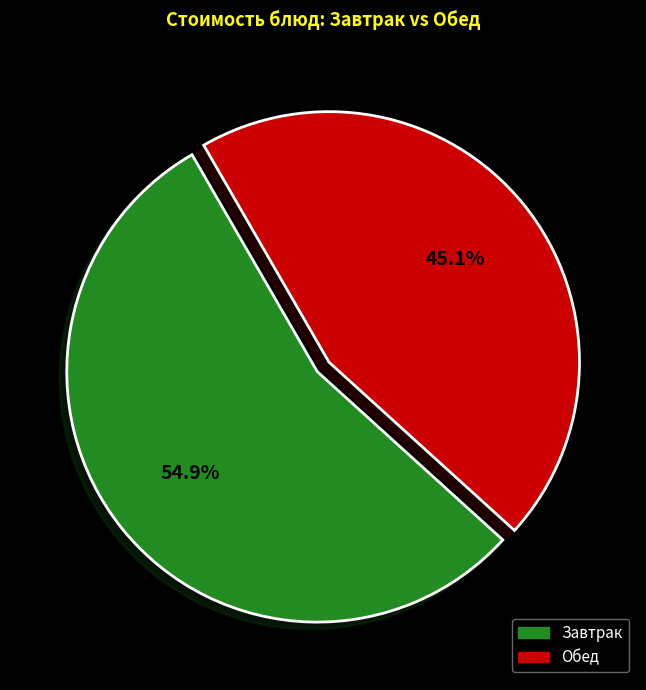

Does any single category account for the majority?

Yes